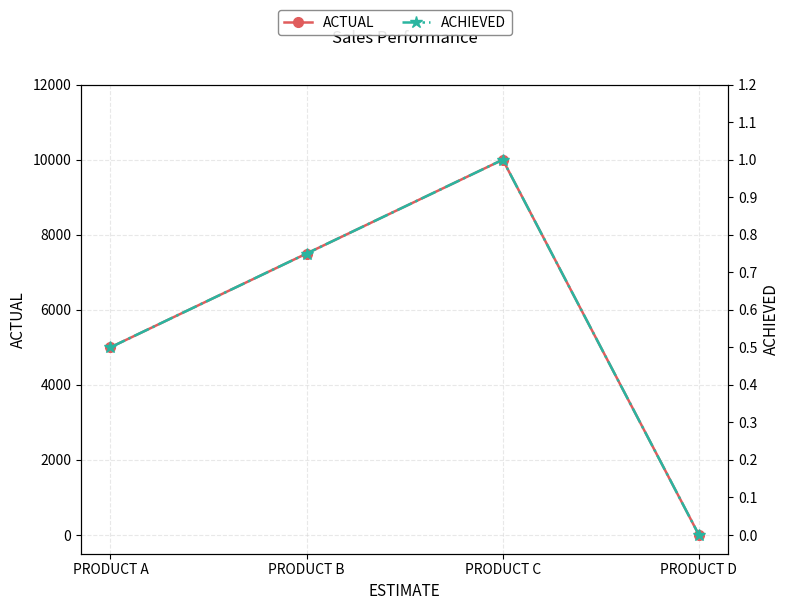

Reading left to right, transcribe all the data shown in this chart.

ACTUAL: 5000.0	7500.0	10000.0	0.0
ACHIEVED: 0.5	0.8	1.0	0.0